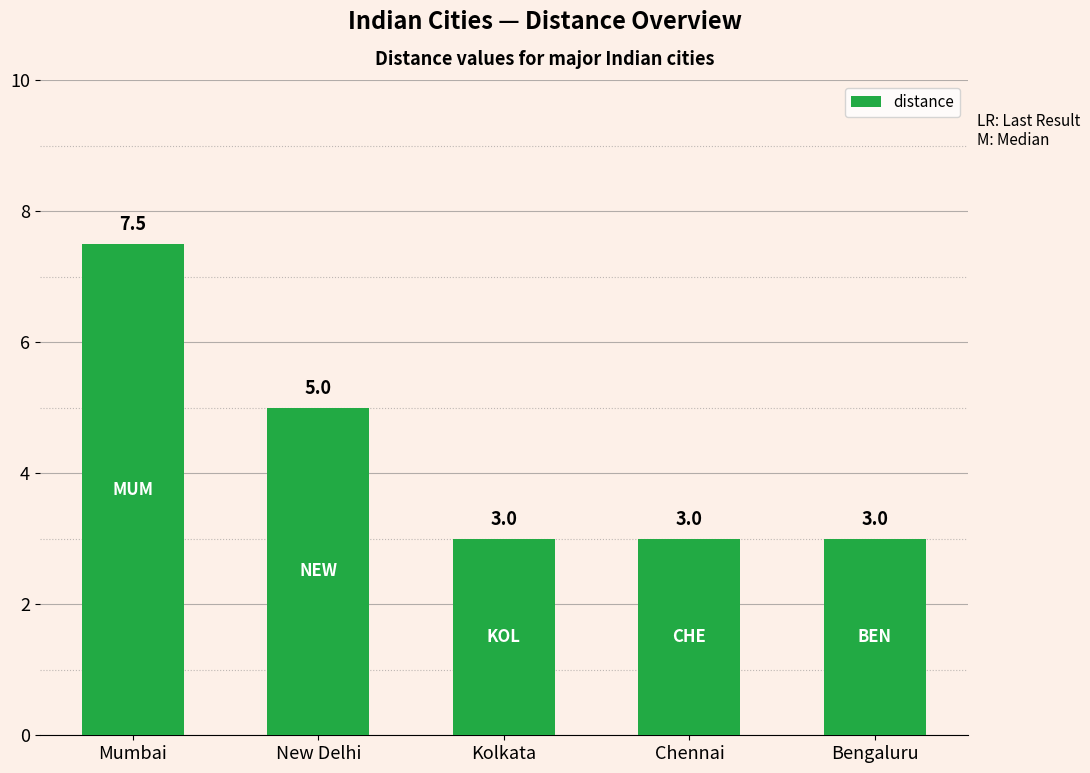

Count the values in the range 3 to 5.

4